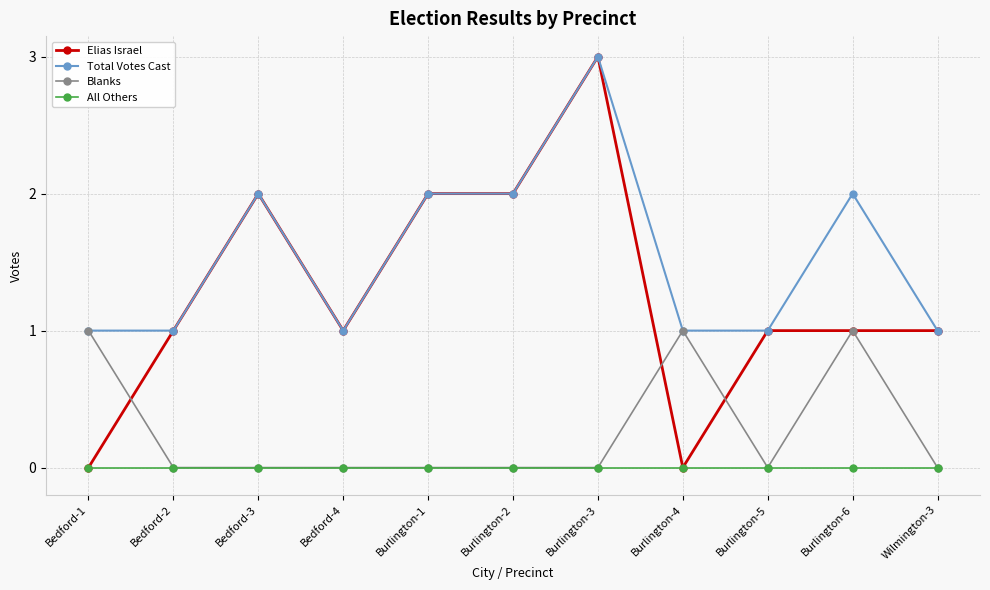

What is the difference between the maximum and minimum values in the Total Votes Cast series?

2